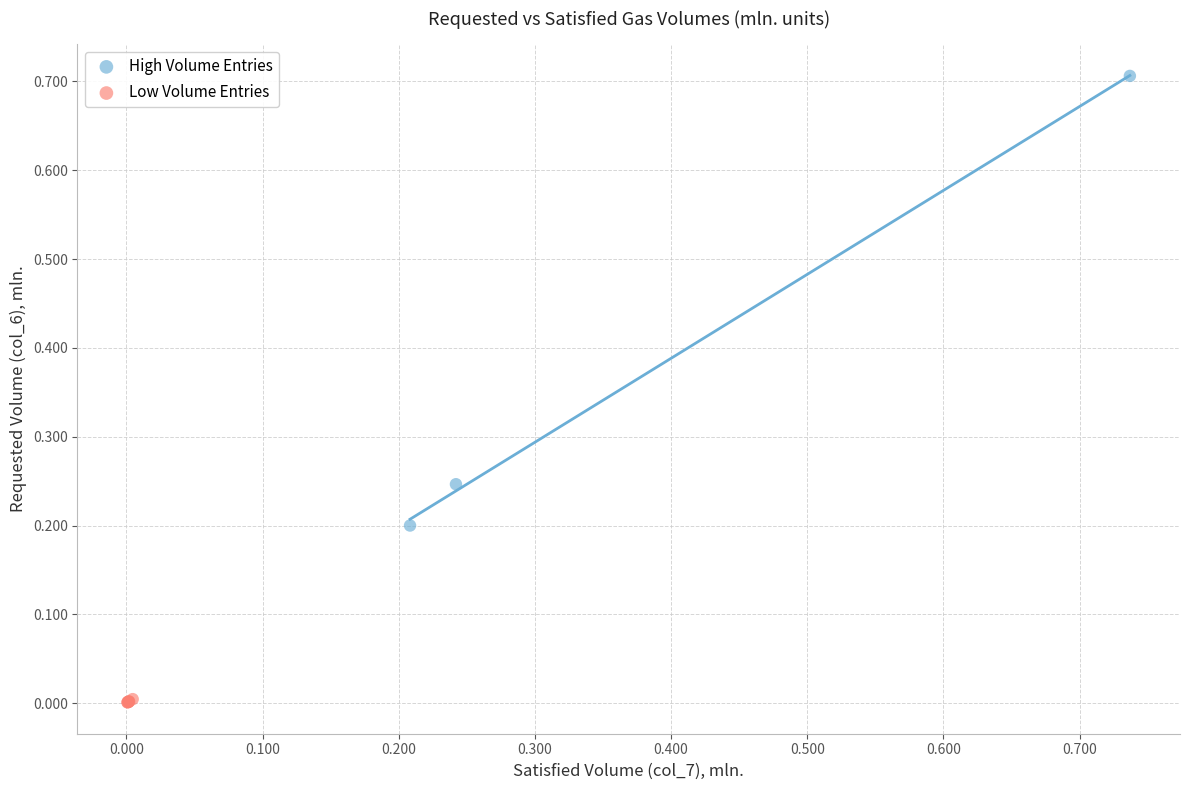

Which series has the largest Y range (max minus min)?

High Volume Entries